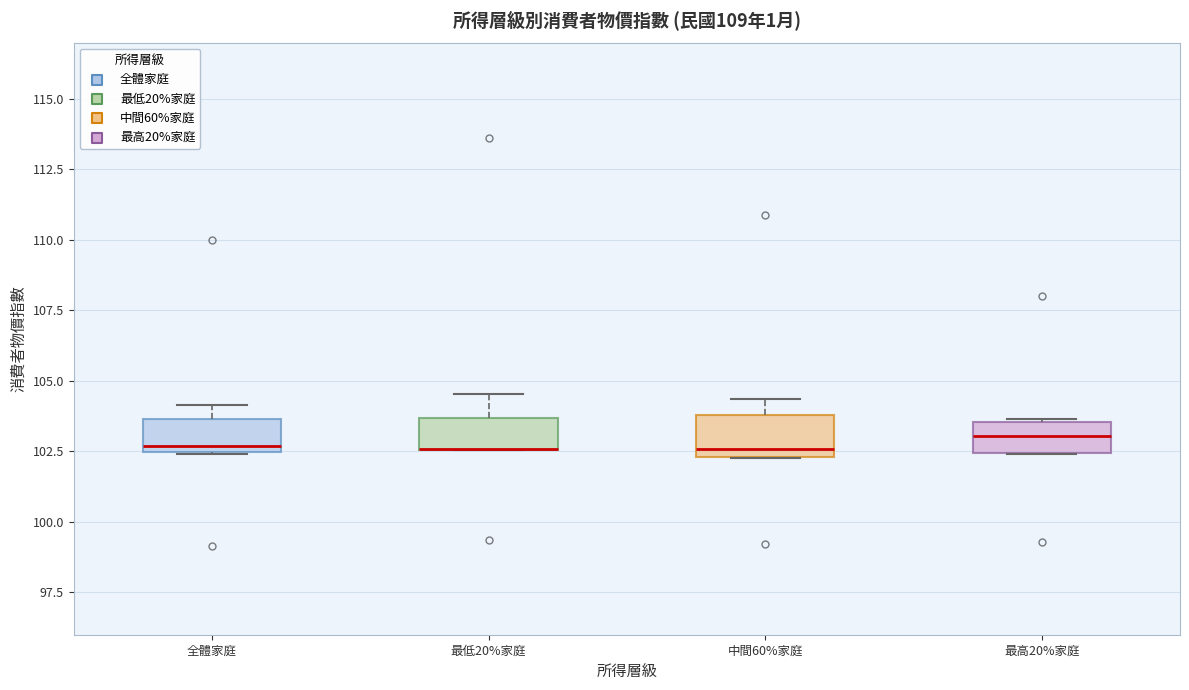

Reading left to right, read every box against the y-axis: the position of its median line, the range the box covers, and the ends of its whiskers. The values are not printed on the chart, so give them approximately, as read against the axis.

全體家庭: median 102.5 (just above the box's lower edge), box 102.5 to 103.5, whiskers 102.5 to 104.0
最低20%家庭: median 102.5 (drawn on the box's lower edge), box 102.5 to 103.5, whiskers 102.5 to 104.5
中間60%家庭: median 102.5 (just above the box's lower edge), box 102.5 to 104.0, whiskers 102.5 to 104.5
最高20%家庭: median 103.0, box 102.5 to 103.5, whiskers 102.5 to 103.5